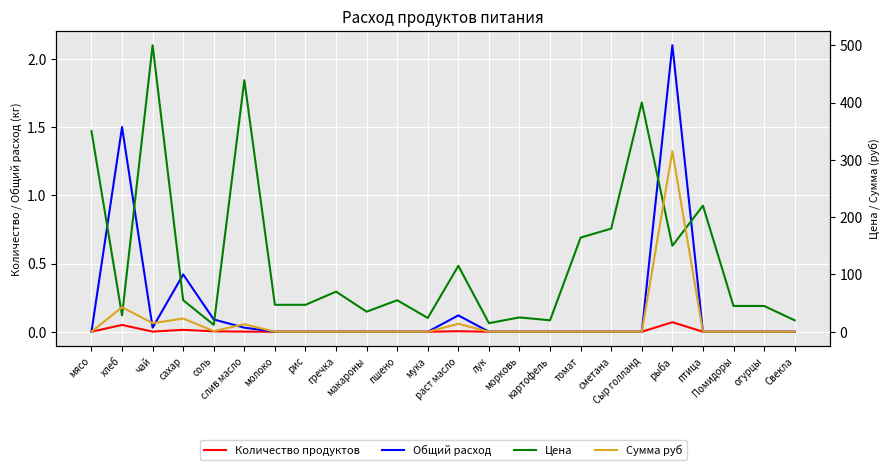

Which has a higher value, рыба or гречка?

рыба